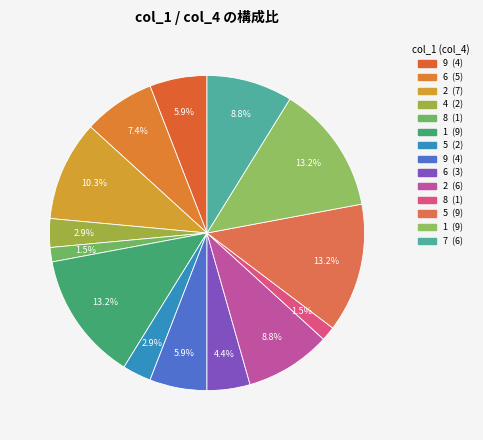

Does any single category account for the majority?

No